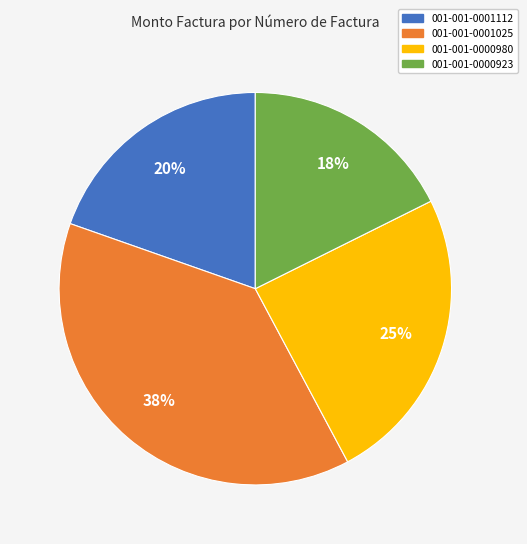

To the nearest percent, what is the difference between the 001-001-0001112 and 001-001-0000923 slice percentages?

2%